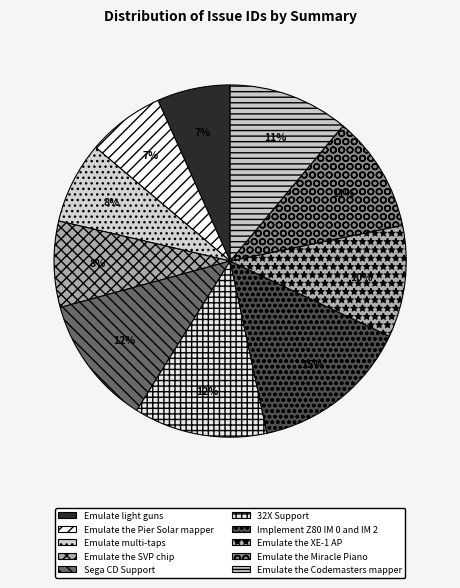

True or false: Emulate the Miracle Piano accounts for 17% of the total.

False